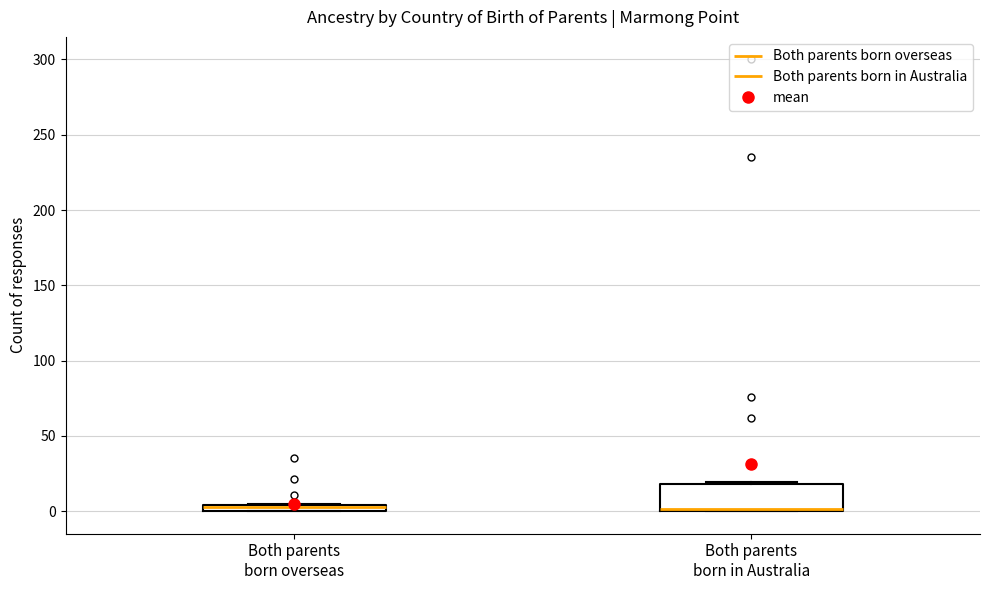

Comparing the boxes themselves (not the whiskers), which one is the tallest?

Both parents born in Australia